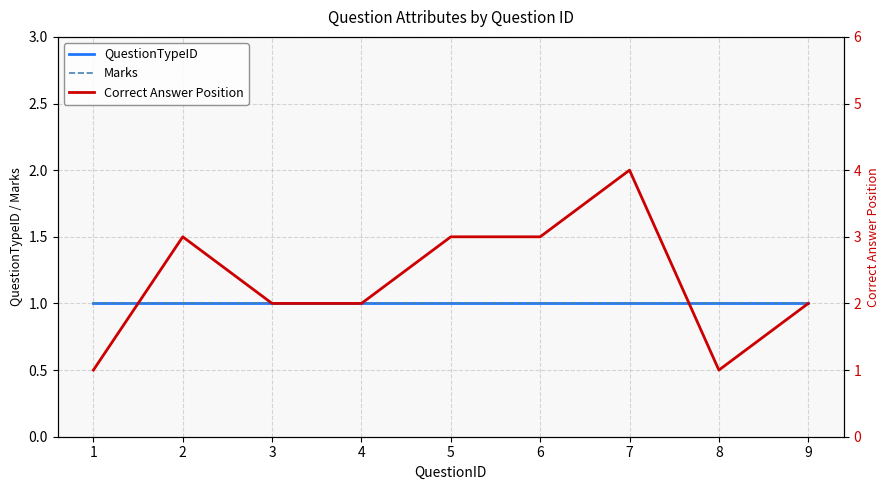

Rank the series by their maximum value, from highest to lowest.

Correct Answer Position, QuestionTypeID, Marks